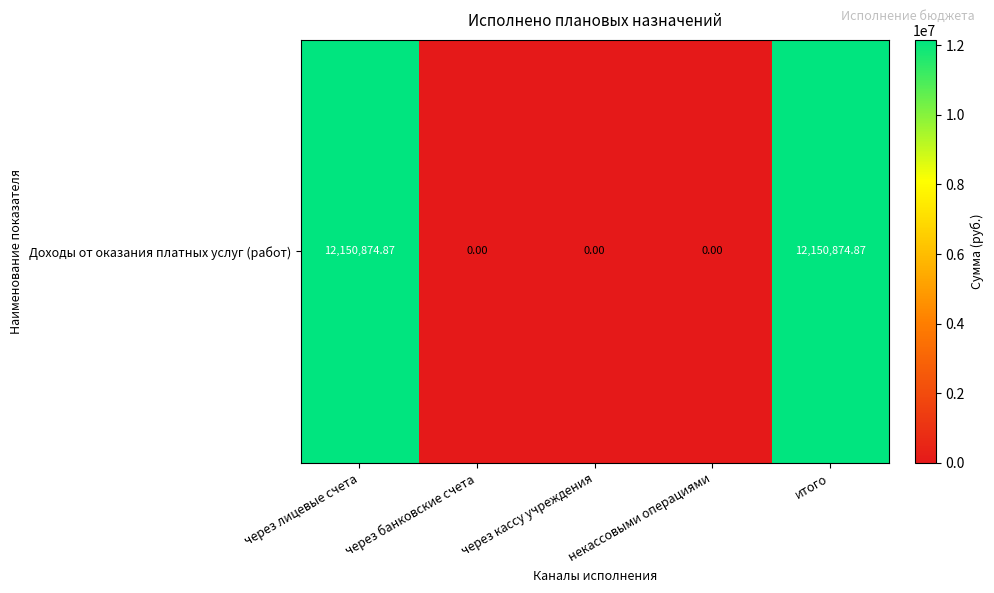

The value at итого is 7270582.3. True or false?

False